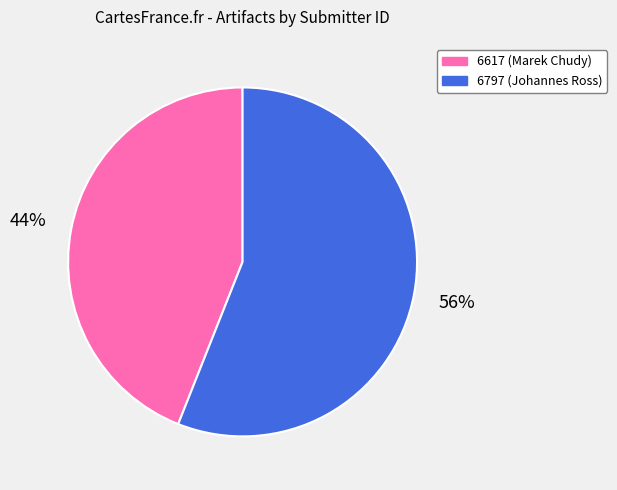

Which category has the biggest portion of the pie?

6797